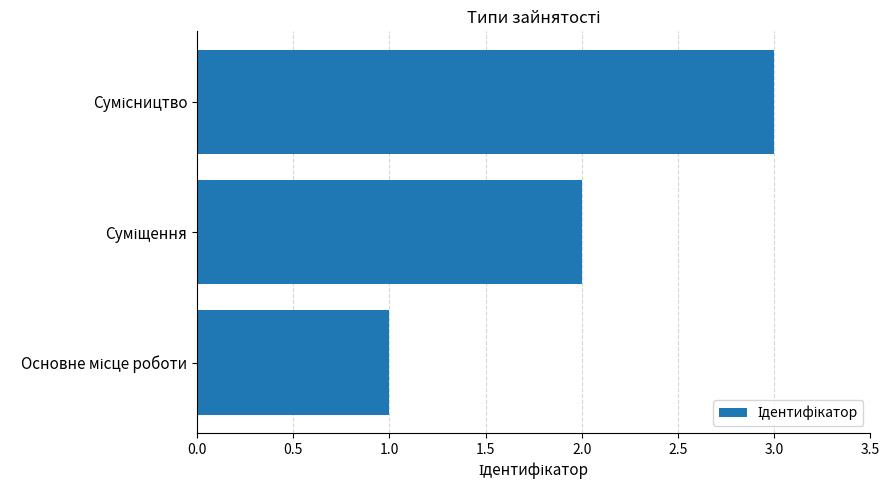

How many data points does each series have?

3